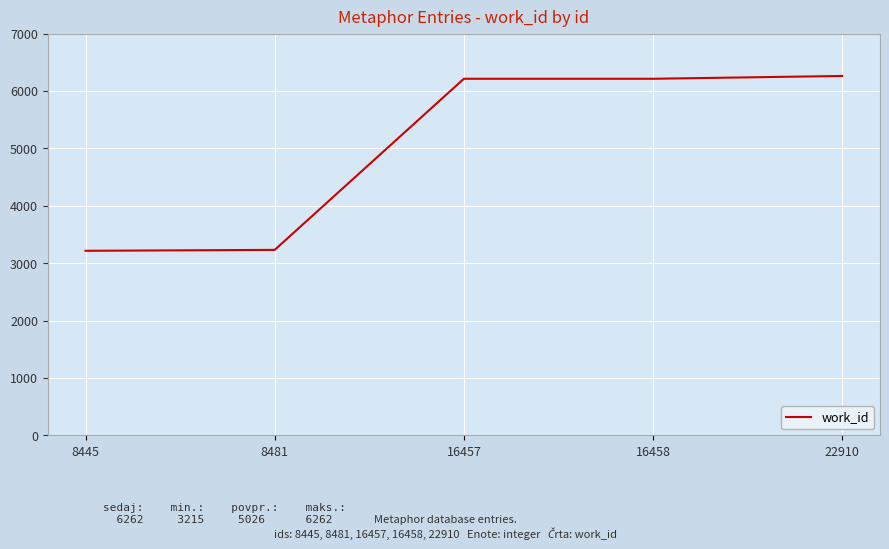

What is the smallest value displayed?

3215